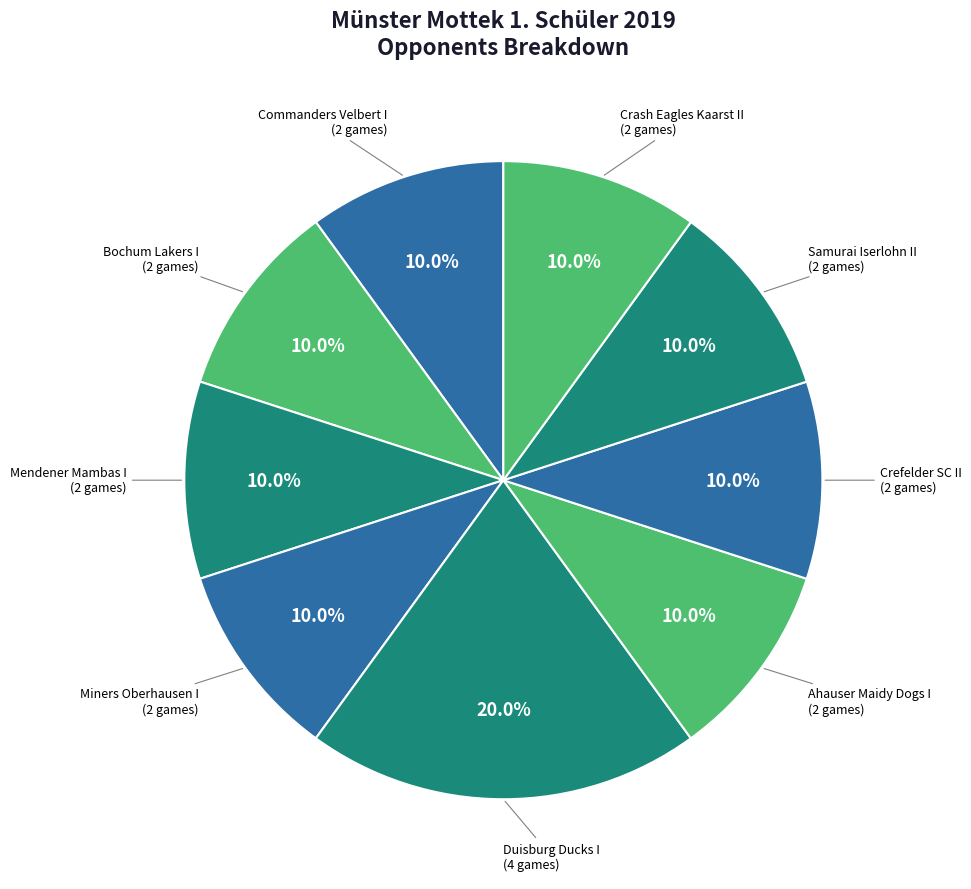

Count the number of slices in the pie.

9